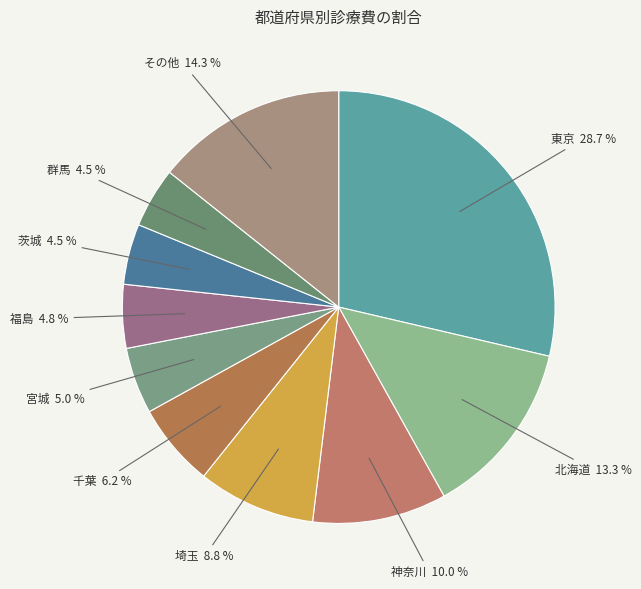

To the nearest percent, what is the average slice percentage?

10%